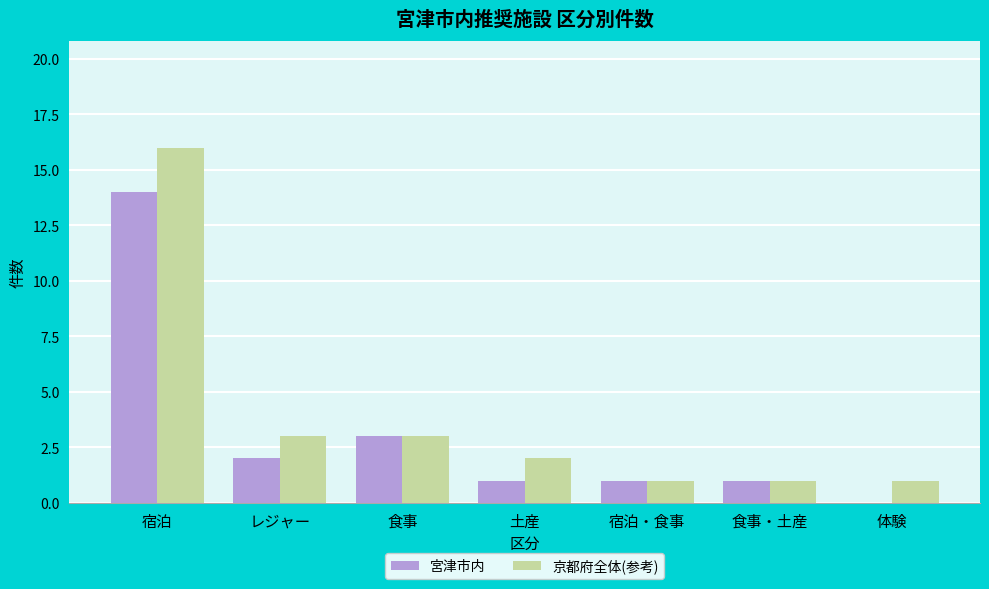

True or false: 宮津市内 has a value of 1 at 食事・土産.

True